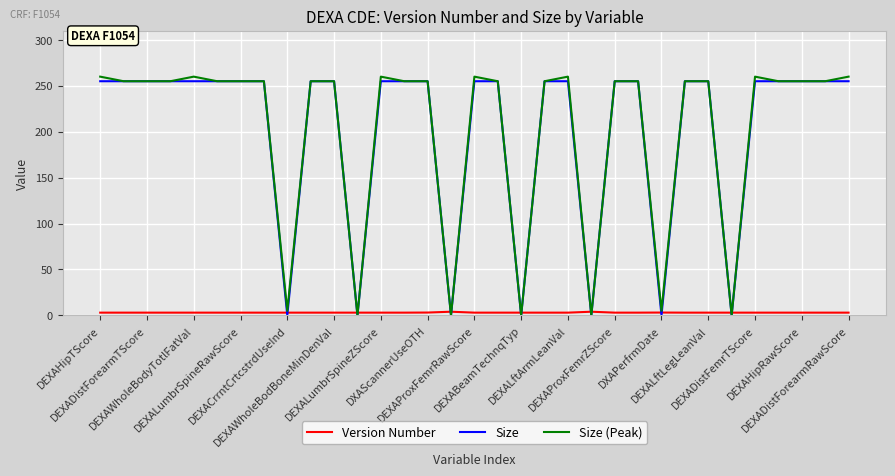

What is the greatest value displayed?

260.0